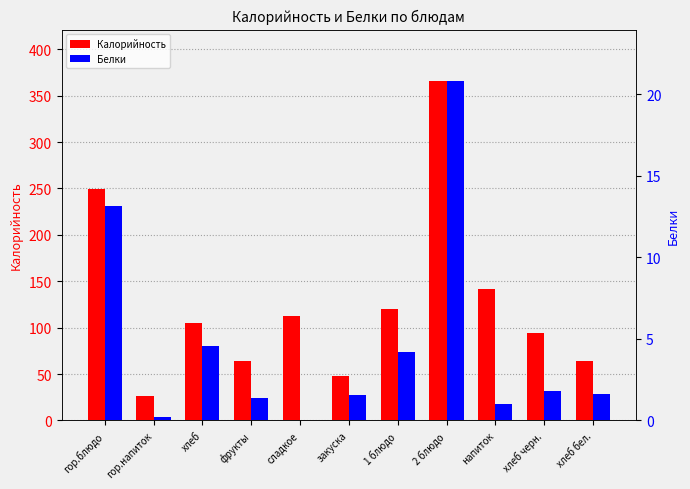

Is it true that Калорийность equals 64.3 at хлеб бел.?

True